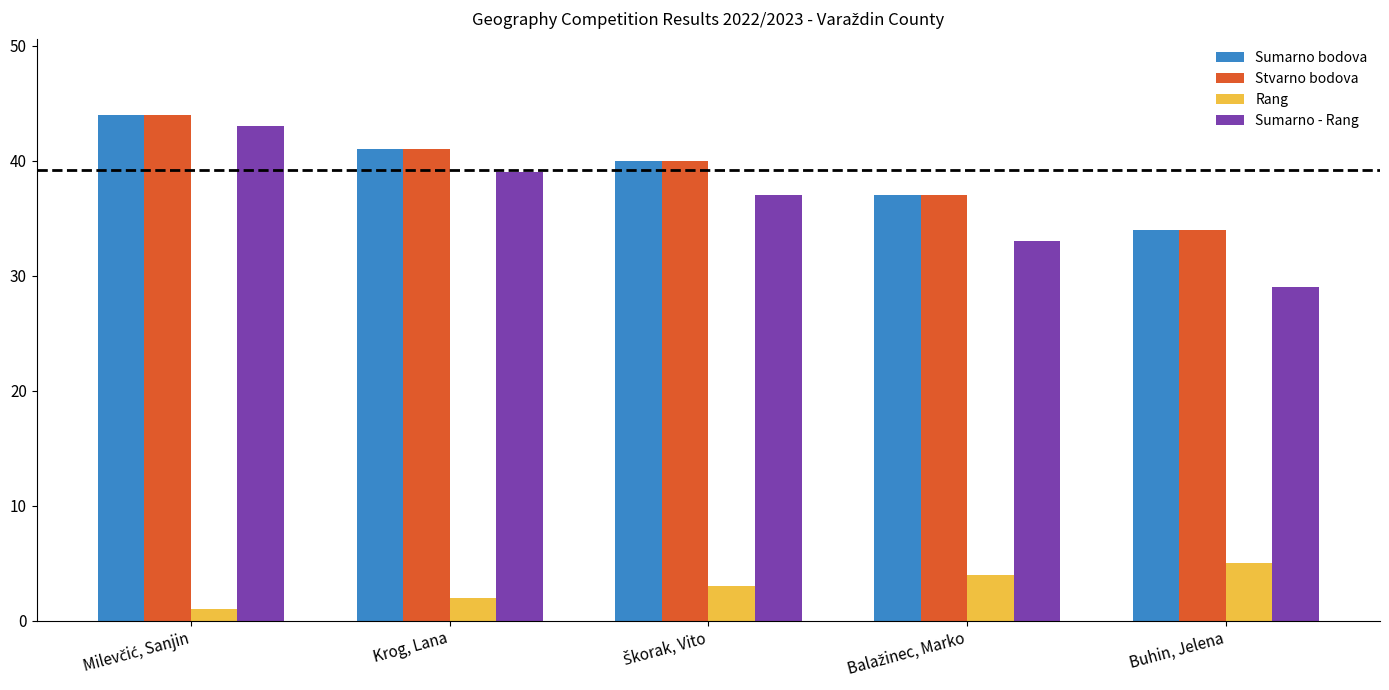

Which series has the largest range (max minus min)?

Sumarno - Rang